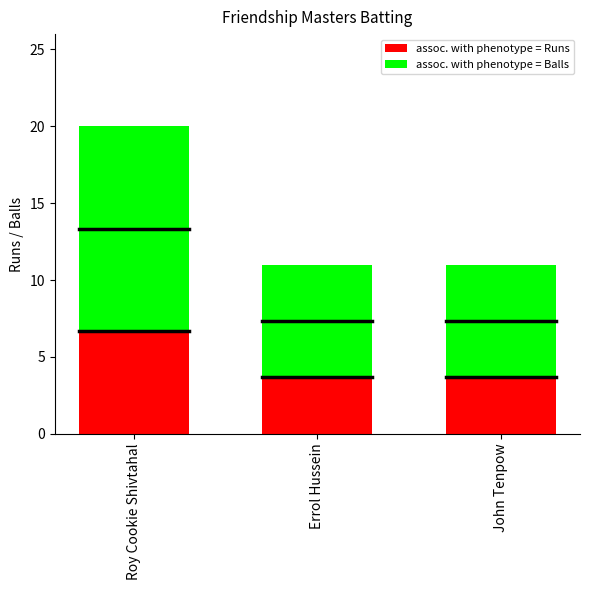

How many categories are shown in the chart?

3